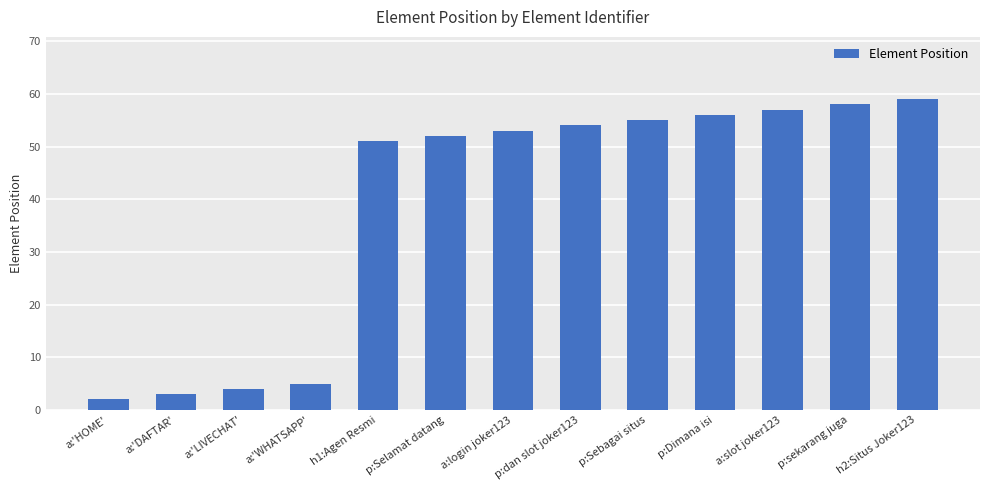

List the labels in order of value, largest first.

h2:Situs Joker123, p:sekarang juga, a:slot joker123, p:Dimana isi, p:Sebagai situs, p:dan slot joker123, a:login joker123, p:Selamat datang, h1:Agen Resmi, a:'WHATSAPP', a:'LIVECHAT', a:'DAFTAR', a:'HOME'